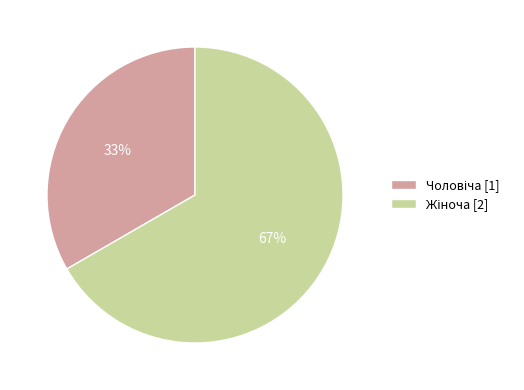

Is there a majority slice in this chart?

Yes